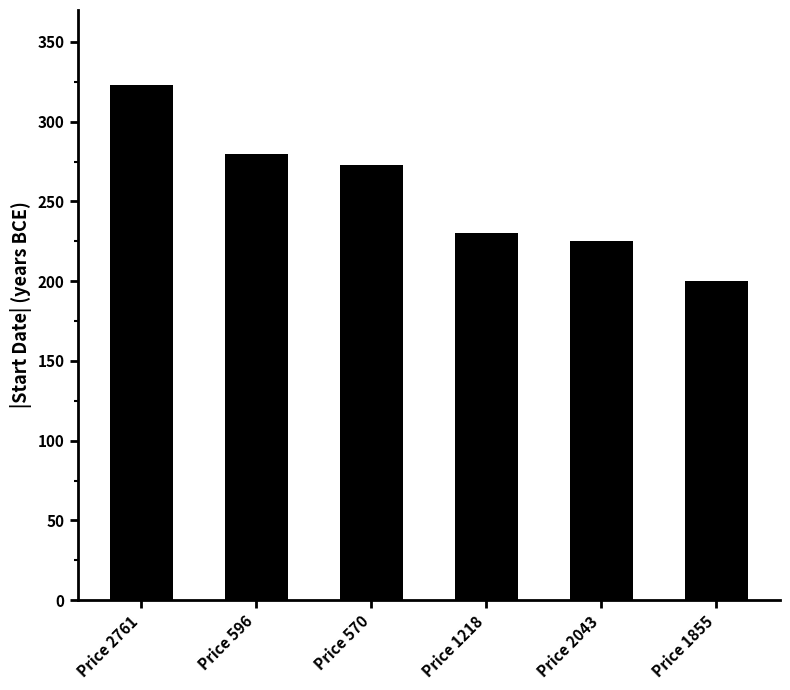

What is the sum of the values at Price 2043 and Price 1855?

425